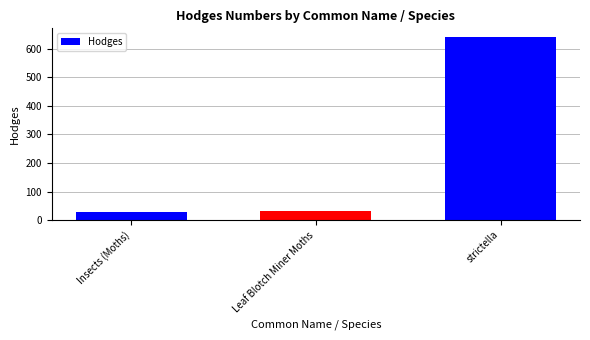

What is the label of the 1st bar from the right?

strictella